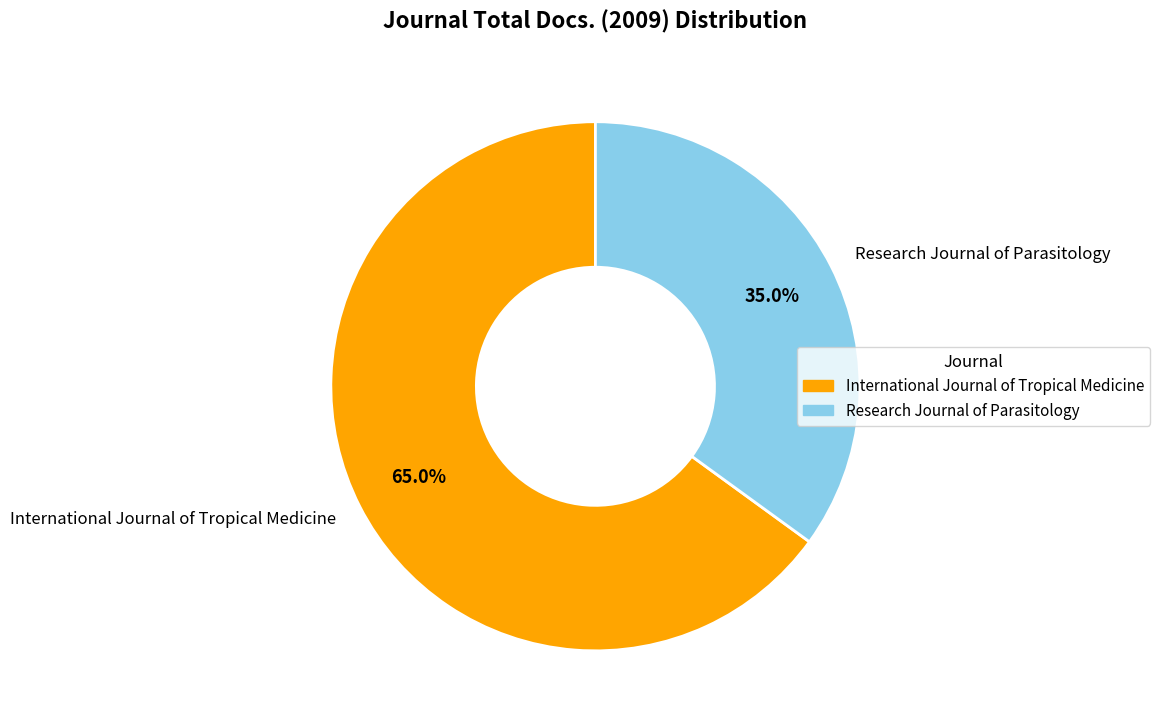

What is the ratio of the value at Research Journal of Parasitology to the value at International Journal of Tropical Medicine?

0.5